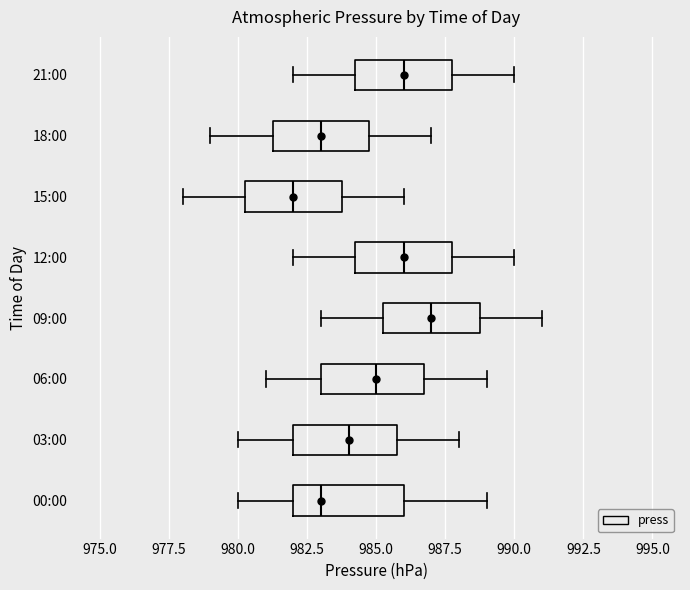

Where is the right edge of the box for 03:00 on the x-axis? The values are not printed on the chart, so give them approximately, as read against the axis.

986.0